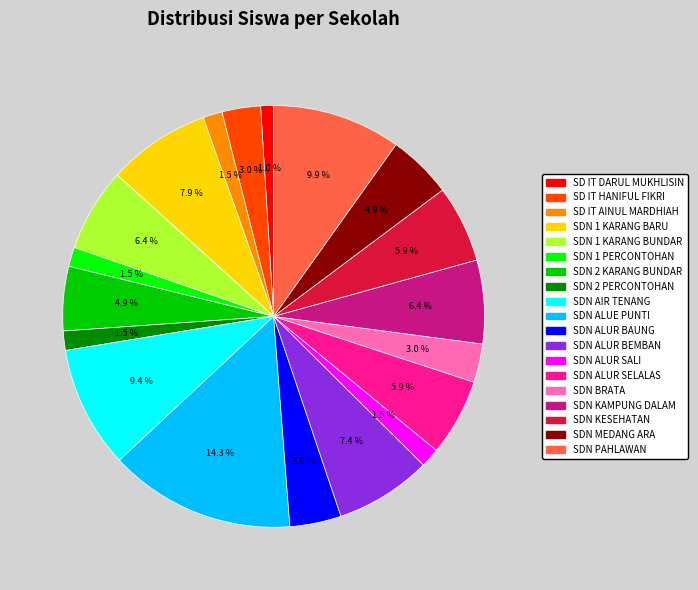

Is there any slice that represents more than half of the pie?

No